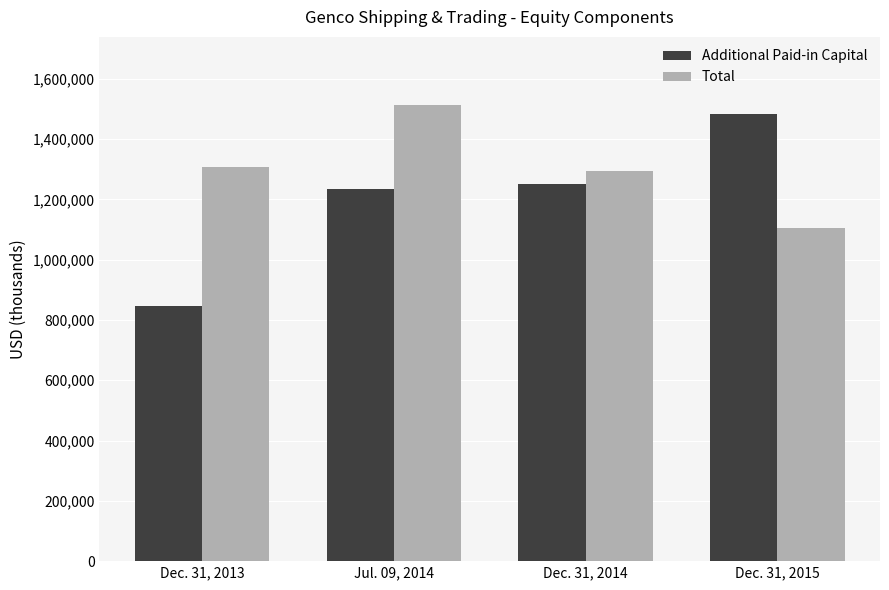

The Additional Paid-in Capital series shows 272642 at Jul. 09, 2014. True or false?

False